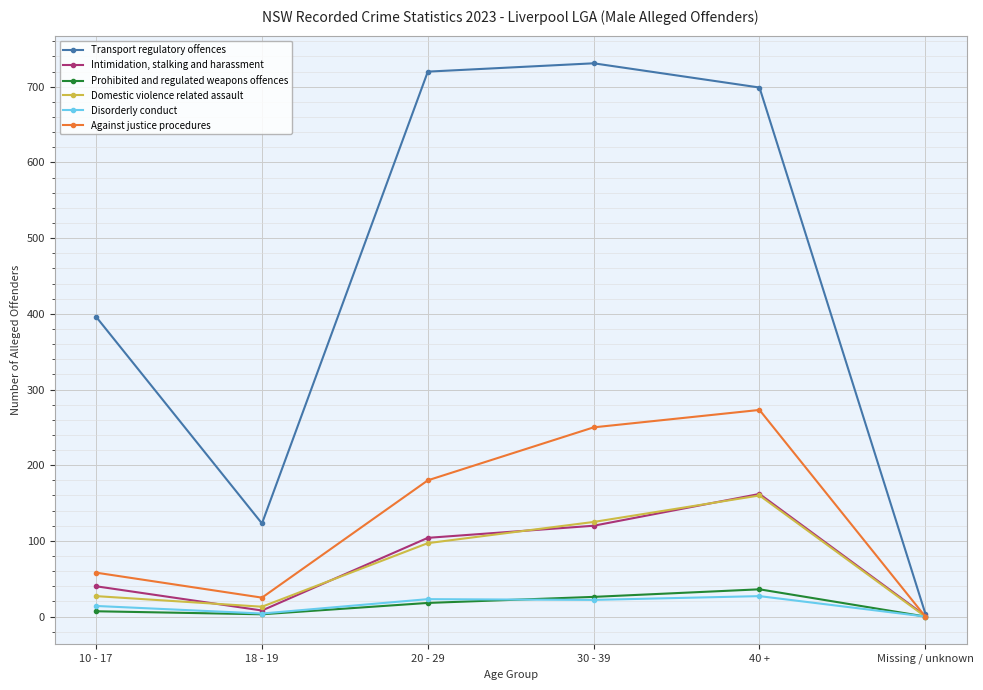

Read the Intimidation, stalking and harassment value at 30 - 39, to the nearest 10.

120